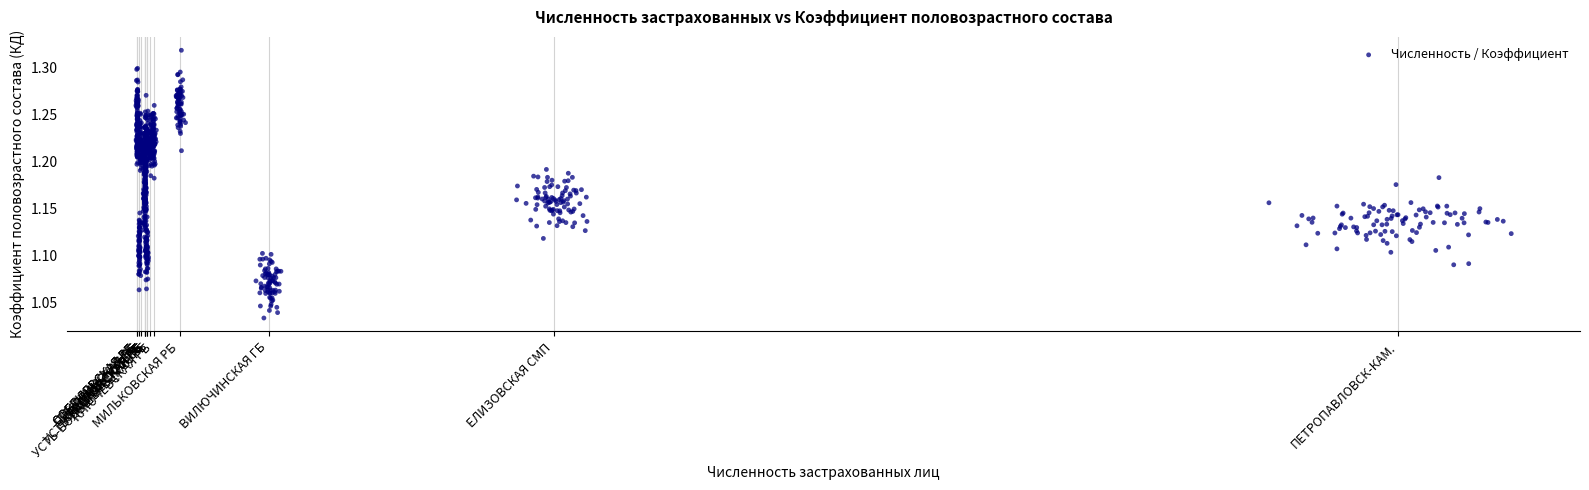

What is the range of Y values (max minus min)?

0.3